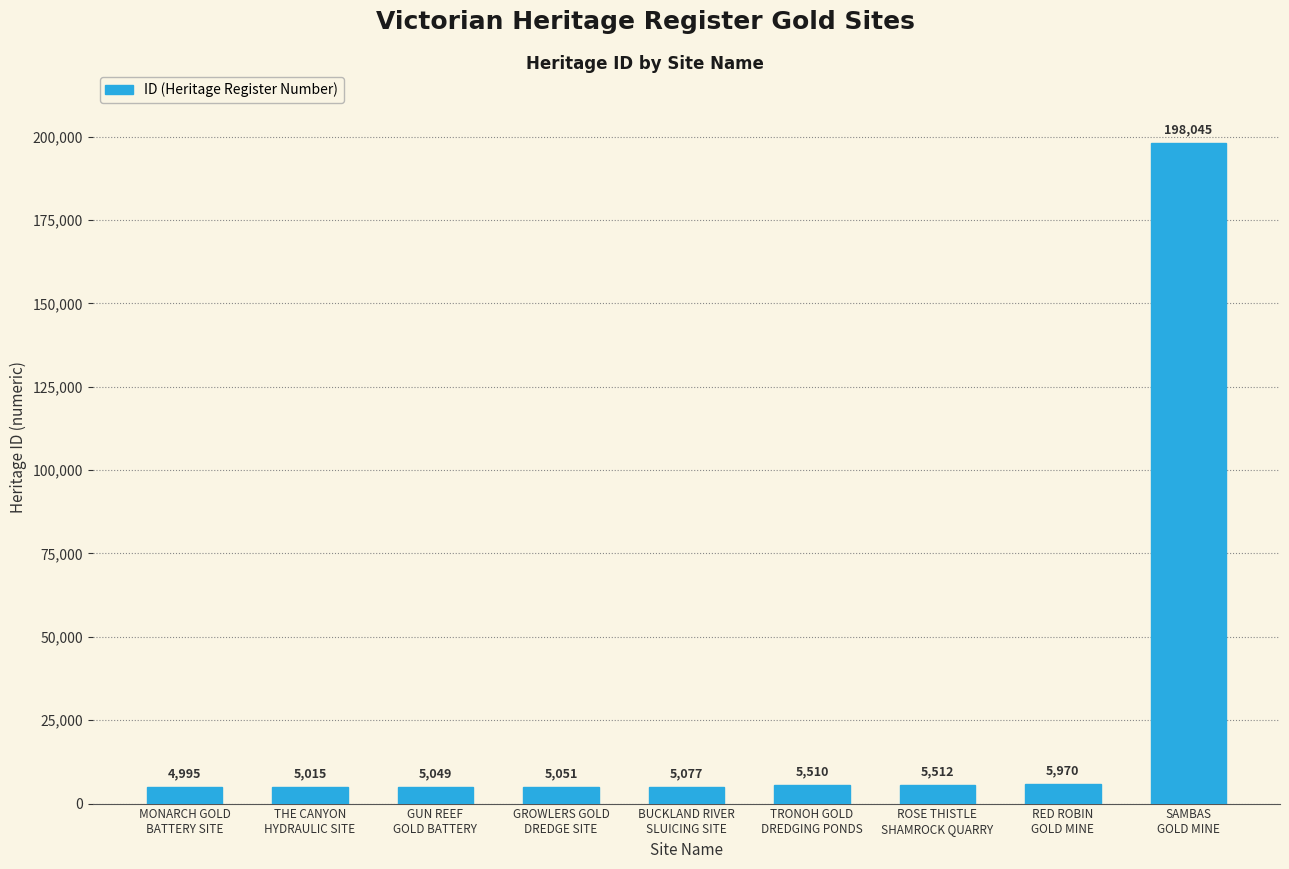

What is the change in value from MONARCH GOLD
BATTERY SITE to TRONOH GOLD
DREDGING PONDS?

+515